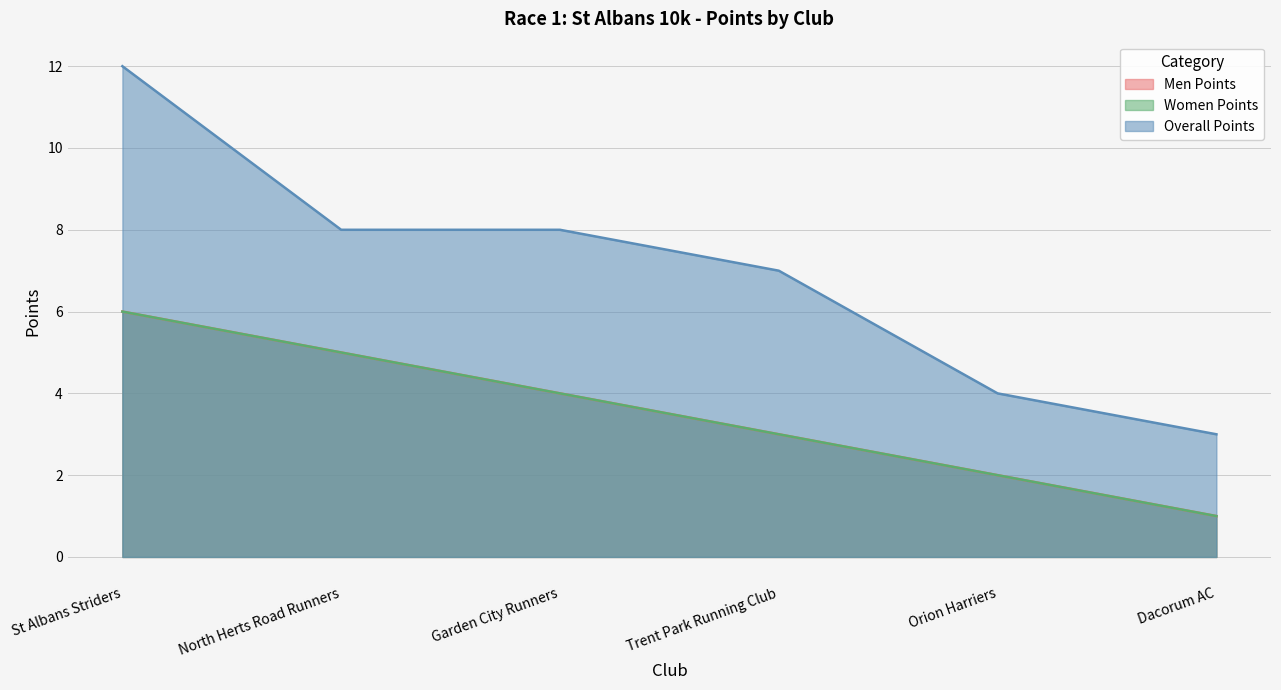

What are all the series names shown in the legend?

Men Points, Women Points, Overall Points